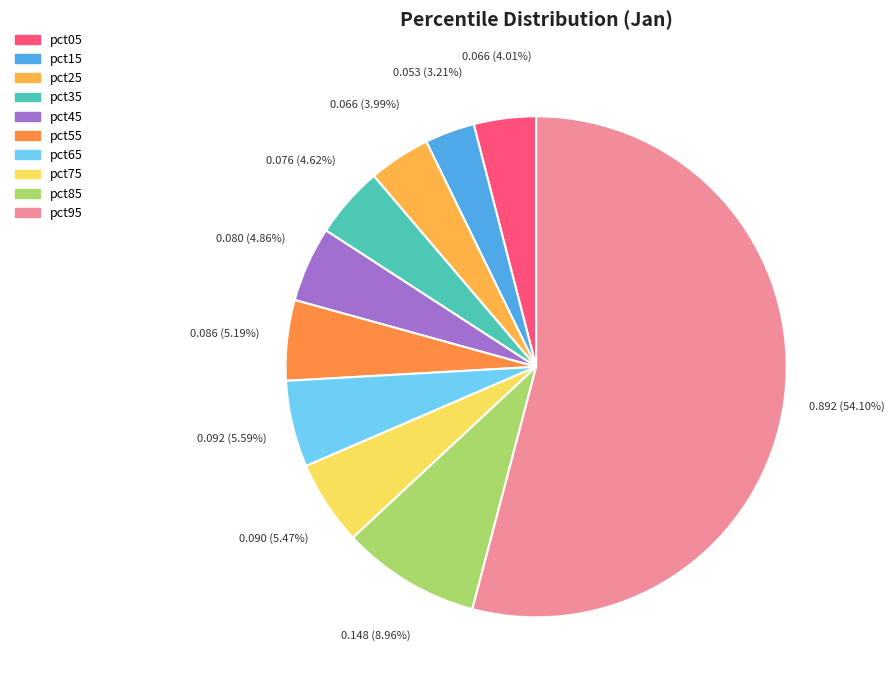

Between pct05 and pct95, which is larger?

pct95